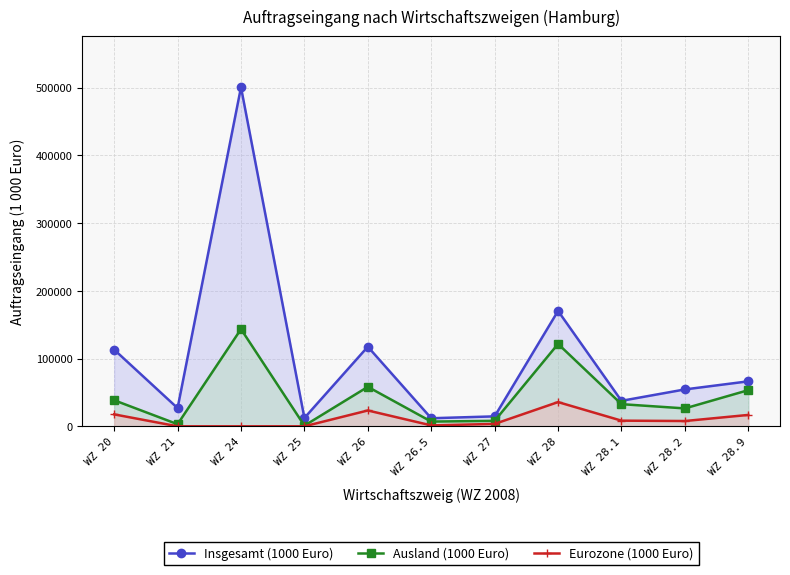

Reading left to right, transcribe all the data shown in this chart.

Insgesamt (1000 Euro): WZ 20=113212.5	WZ 21=26890.5	WZ 24=500610.1	WZ 25=12333.2	WZ 26=117532.1	WZ 26.5=11915.2	WZ 27=14698.4	WZ 28=170362.9	WZ 28.1=37642.1	WZ 28.2=54478.1	WZ 28.9=66427.9
Ausland (1000 Euro): WZ 20=38498.9	WZ 21=3118.2	WZ 24=143526.4	WZ 25=982.5	WZ 26=58309.6	WZ 26.5=6983.9	WZ 27=8075.5	WZ 28=121660.0	WZ 28.1=32721.7	WZ 28.2=26438.3	WZ 28.9=53386.8
Eurozone (1000 Euro): WZ 20=17636.8	WZ 21=0.0	WZ 24=0.0	WZ 25=0.0	WZ 26=23380.7	WZ 26.5=1351.7	WZ 27=3542.0	WZ 28=35769.1	WZ 28.1=8352.4	WZ 28.2=7817.7	WZ 28.9=16813.6